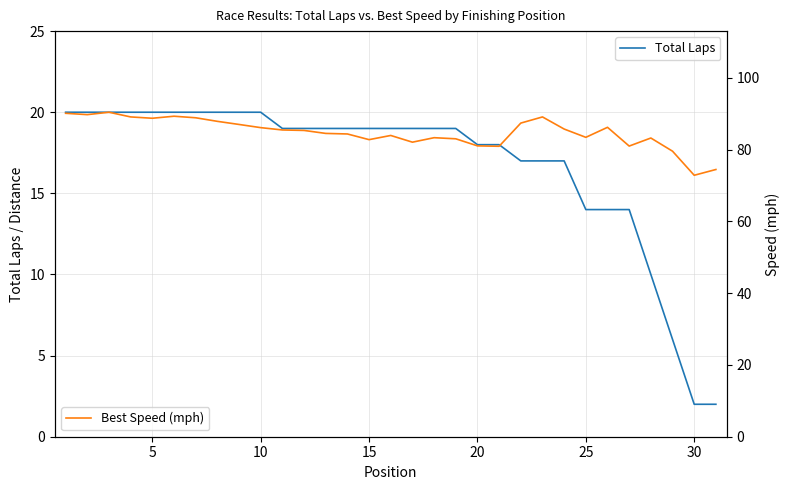

The value of Total Laps at 15 is 26.9. True or false?

False